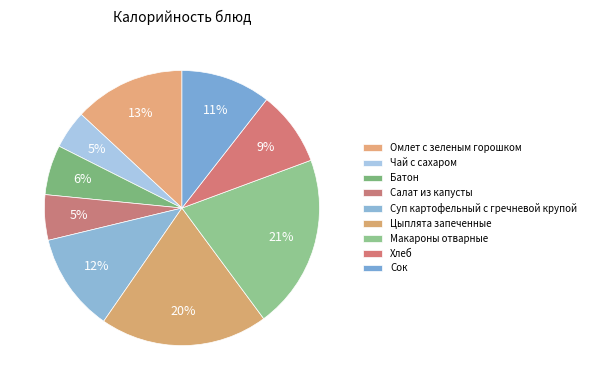

The Цыплята запеченные slice represents 12% of the pie. True or false?

False